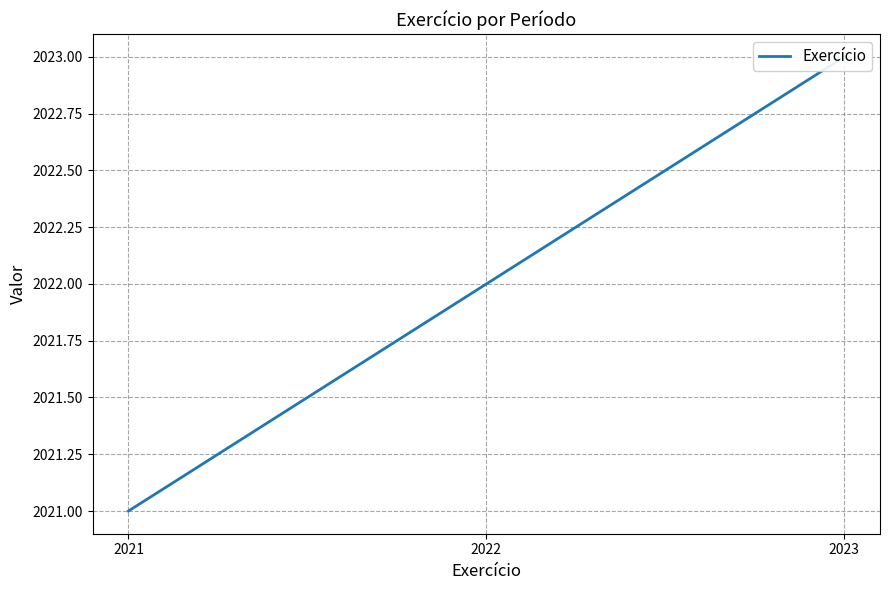

What is the smallest value displayed?

2021